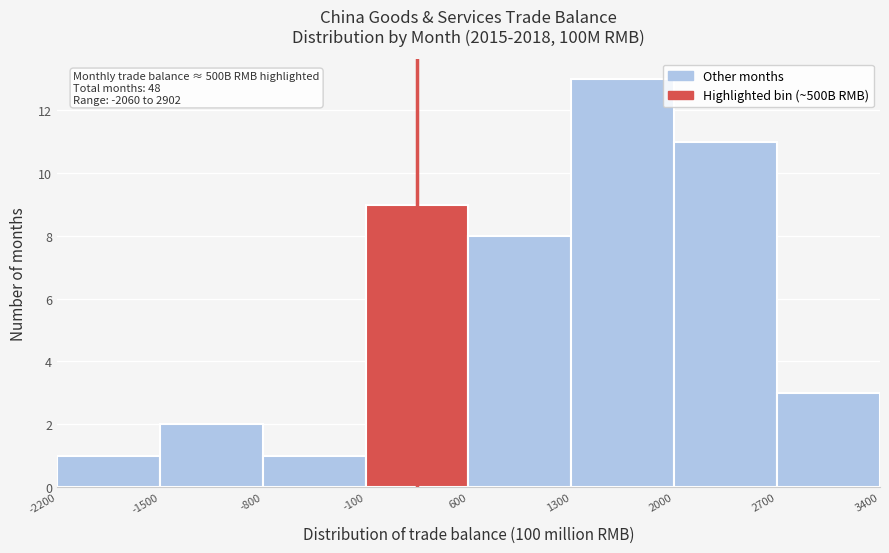

Over which range of the x-axis is the bar tallest?

1300 to 2000